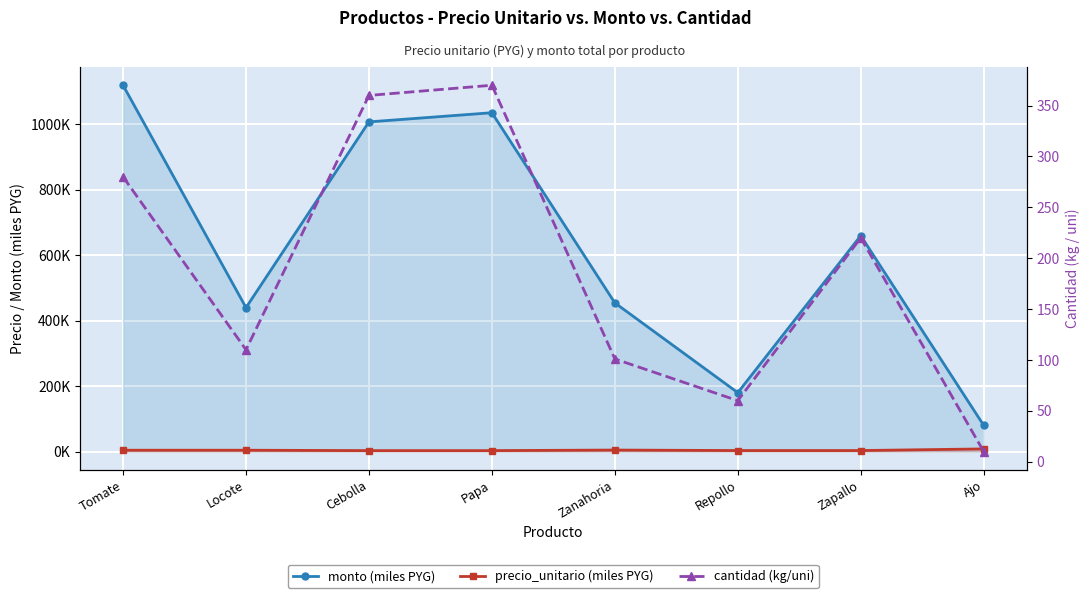

Is the value of cantidad (kg/uni) at Zanahoria greater than the value of precio_unitario (miles PYG) at Cebolla?

Yes